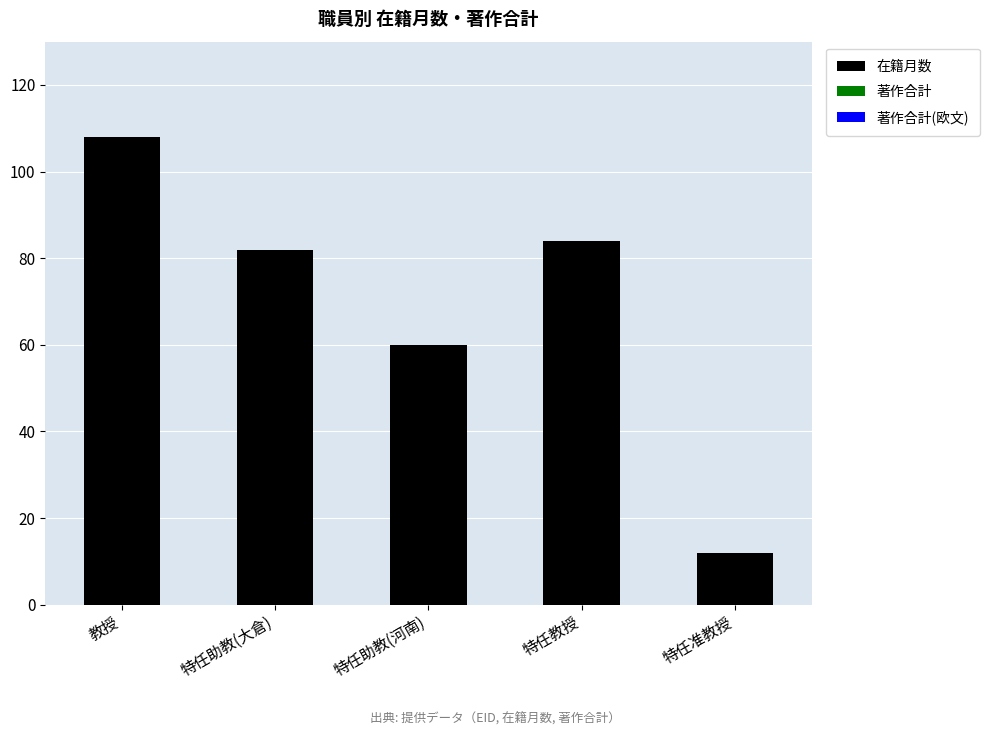

Are the bars horizontal?

No